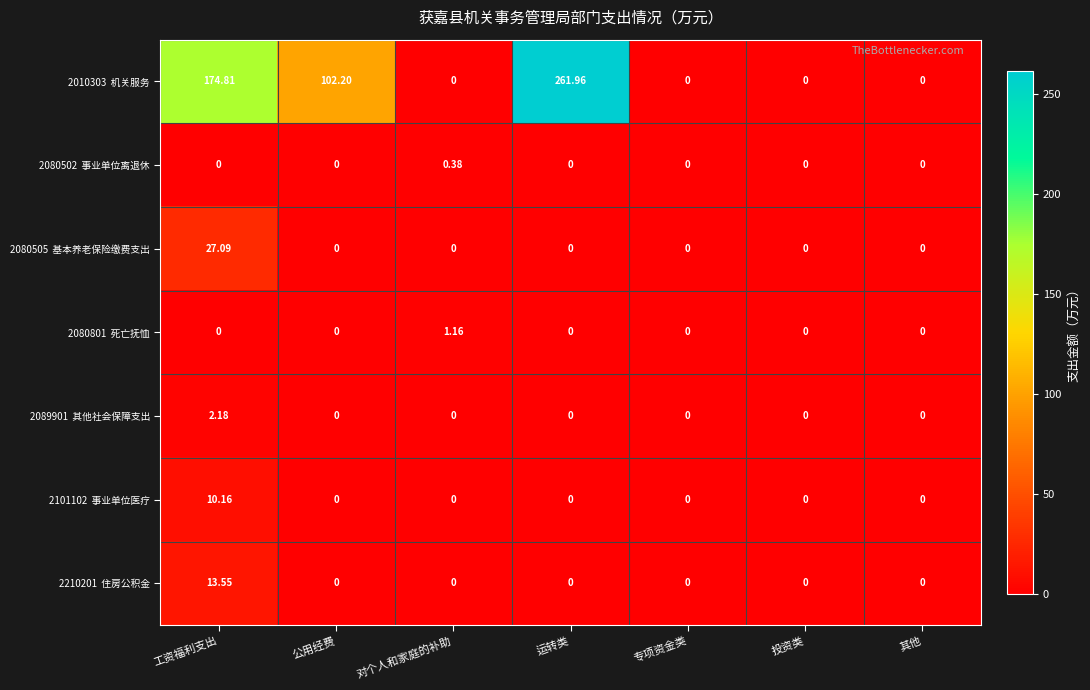

At which category is the sum across all series the highest?

运转类